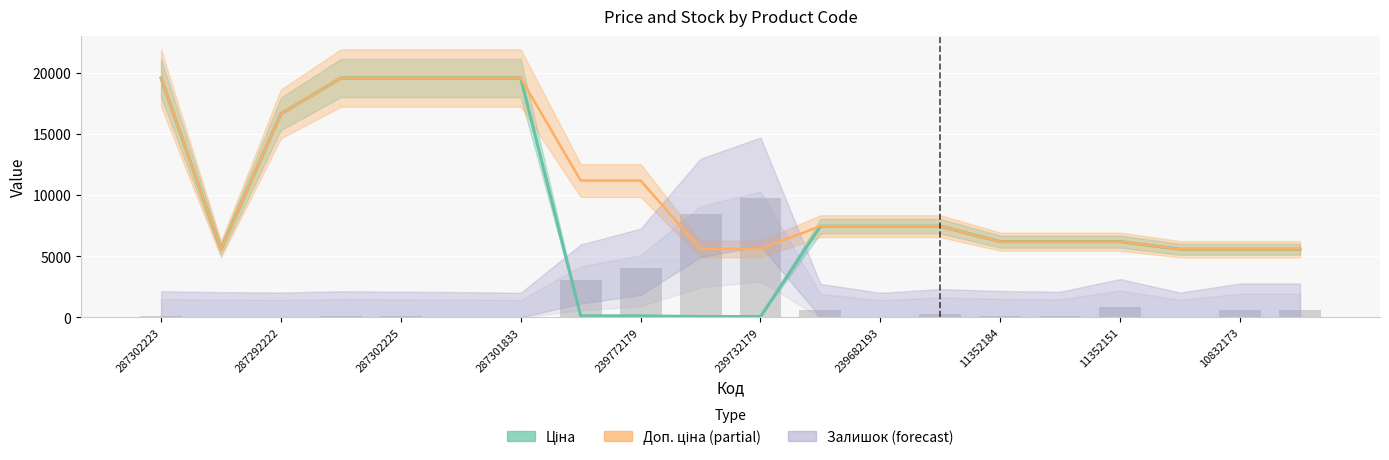

Rank the series by their average value, from highest to lowest.

Доп. ціна, Ціна, Залишок